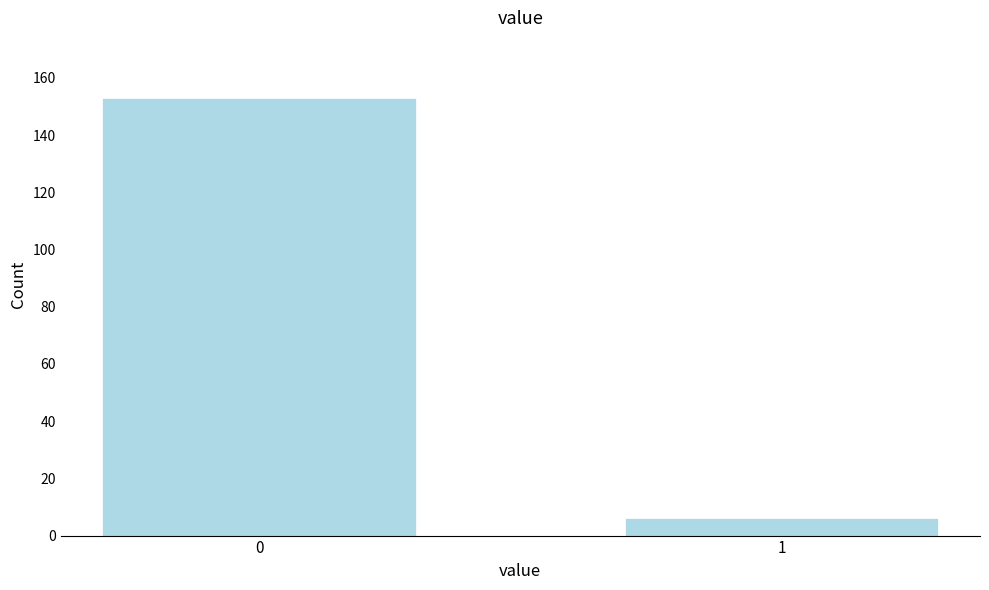

Reading left to right, list all the values displayed in this chart.

153	6